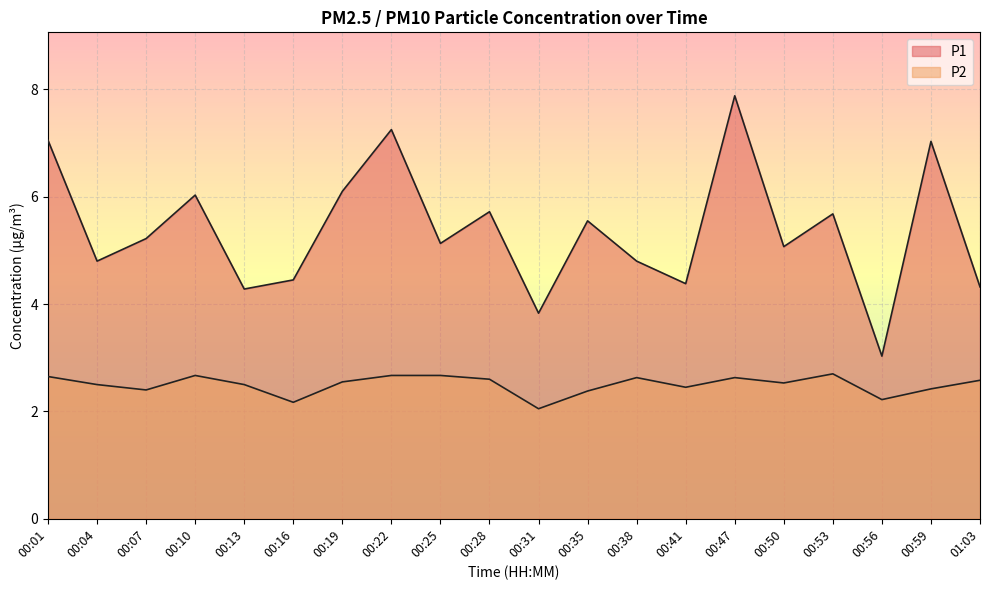

True or false: P2 and P1 intersect in this chart.

False